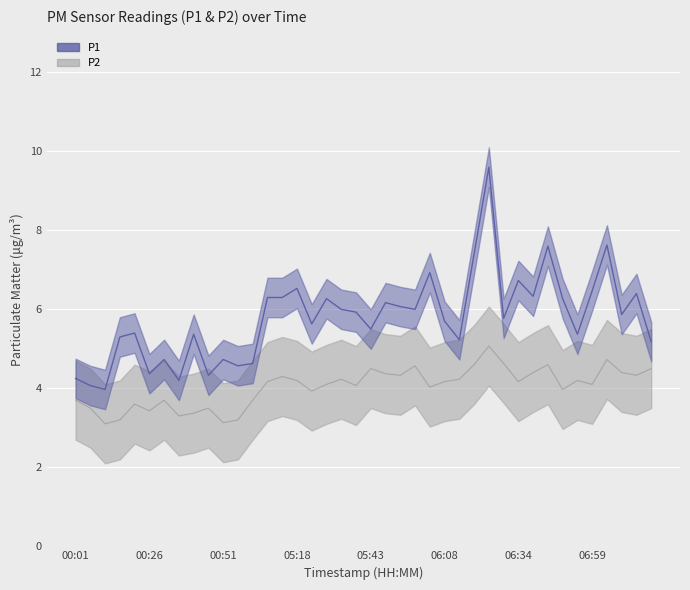

What position from the left is 06:59?

36